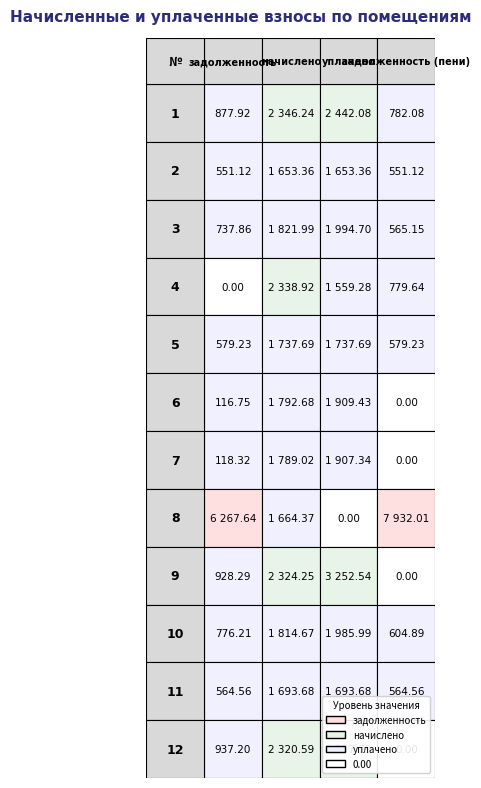

Is it true that 12 equals 2320.6 at 2?

True